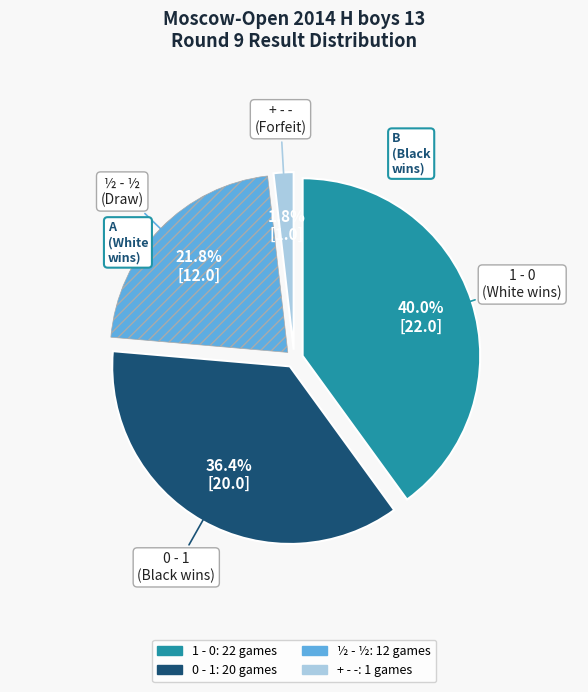

Does + - - account for over 50% of the chart?

No